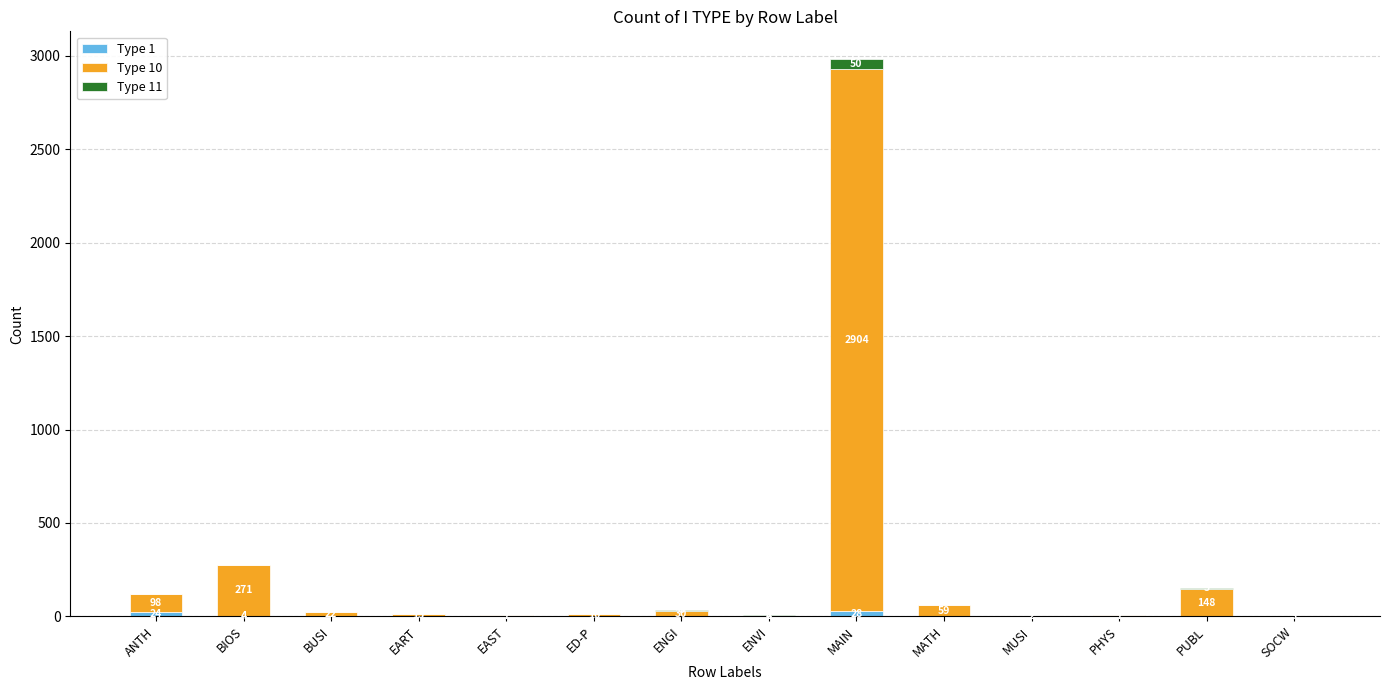

Are the bars horizontal?

No